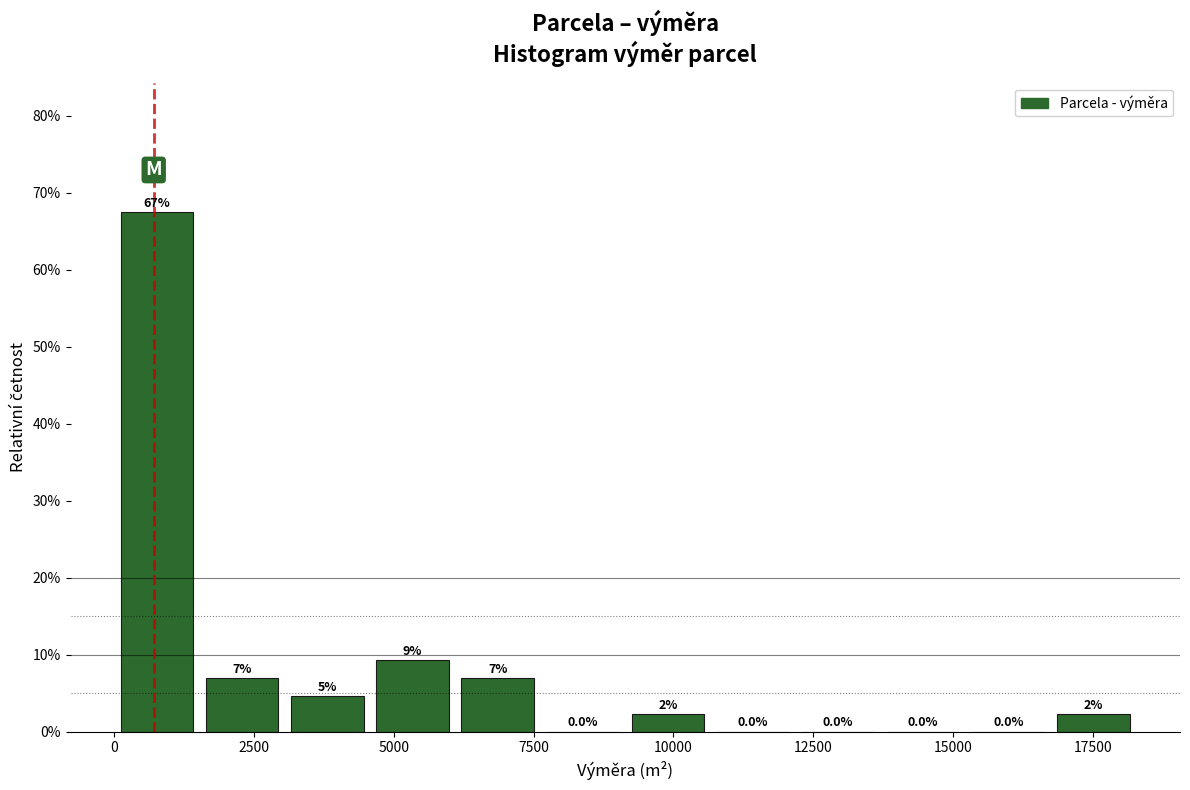

Around what value on the x-axis is the tallest bar? Give the approximate position of its centre, as read against the axis.

1000